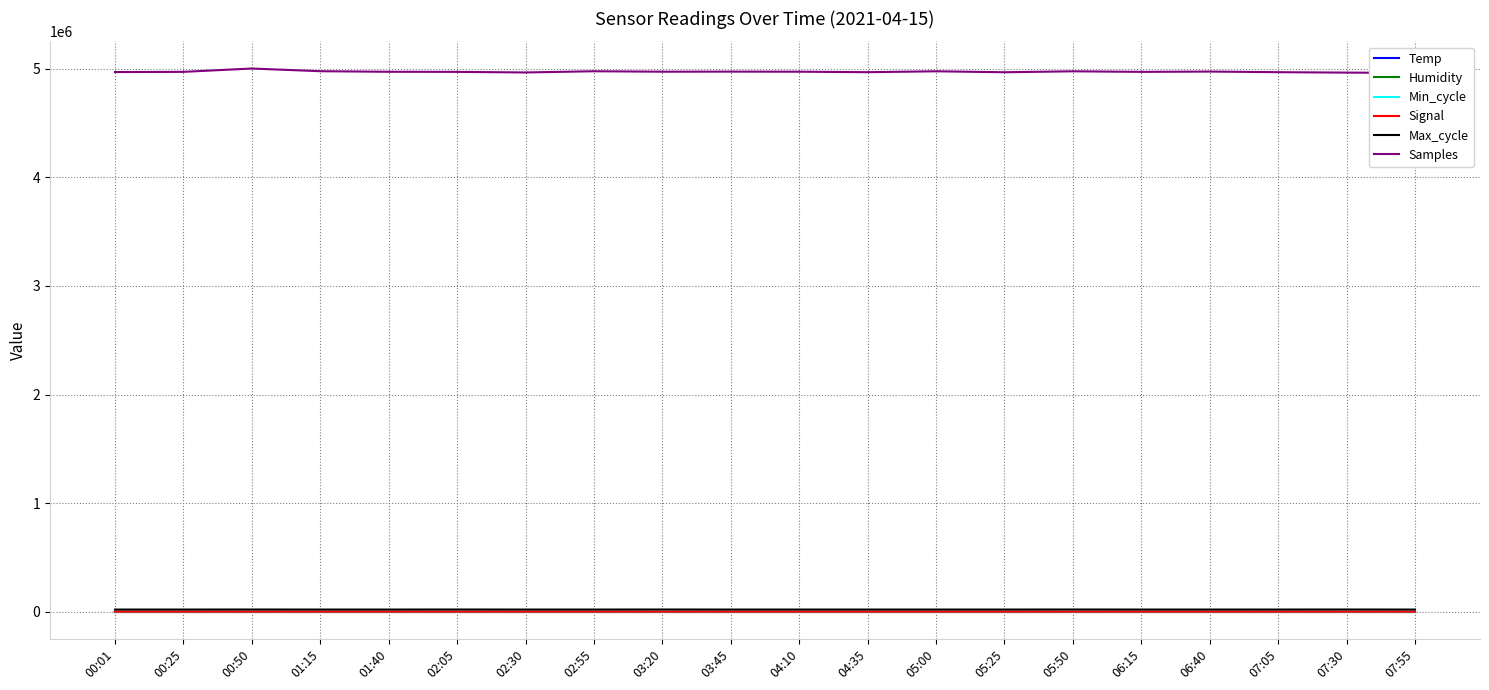

Reading left to right, extract all data points from this chart.

Temp: 00:01=17.0	00:25=16.9	00:50=16.9	01:15=16.9	01:40=16.9	02:05=16.9	02:30=16.9	02:55=16.9	03:20=16.9	03:45=16.9	04:10=16.8	04:35=16.9	05:00=16.9	05:25=16.9	05:50=16.9	06:15=16.9	06:40=16.9	07:05=16.9	07:30=16.9	07:55=16.9
Humidity: 00:01=59.0	00:25=59.0	00:50=59.0	01:15=58.9	01:40=59.0	02:05=58.9	02:30=59.0	02:55=58.9	03:20=58.9	03:45=58.9	04:10=58.9	04:35=59.0	05:00=59.0	05:25=58.9	05:50=59.0	06:15=58.9	06:40=59.0	07:05=59.0	07:30=59.0	07:55=59.0
Min_cycle: 00:01=28.0	00:25=28.0	00:50=28.0	01:15=28.0	01:40=28.0	02:05=28.0	02:30=28.0	02:55=28.0	03:20=28.0	03:45=28.0	04:10=28.0	04:35=28.0	05:00=28.0	05:25=28.0	05:50=28.0	06:15=28.0	06:40=28.0	07:05=28.0	07:30=28.0	07:55=28.0
Signal: 00:01=-83.0	00:25=-84.0	00:50=-83.0	01:15=-83.0	01:40=-84.0	02:05=-83.0	02:30=-83.0	02:55=-83.0	03:20=-83.0	03:45=-83.0	04:10=-83.0	04:35=-83.0	05:00=-83.0	05:25=-85.0	05:50=-83.0	06:15=-84.0	06:40=-83.0	07:05=-83.0	07:30=-83.0	07:55=-83.0
Max_cycle: 00:01=19923.0	00:25=19914.0	00:50=20259.0	01:15=19921.0	01:40=19922.0	02:05=20325.0	02:30=19918.0	02:55=19918.0	03:20=20374.0	03:45=19922.0	04:10=19957.0	04:35=19918.0	05:00=19921.0	05:25=19926.0	05:50=20366.0	06:15=19922.0	06:40=19914.0	07:05=19988.0	07:30=20360.0	07:55=19914.0
Samples: 00:01=4969276.0	00:25=4971037.0	00:50=5001849.0	01:15=4976987.0	01:40=4971747.0	02:05=4970897.0	02:30=4965505.0	02:55=4976586.0	03:20=4972516.0	03:45=4973231.0	04:10=4972521.0	04:35=4967986.0	05:00=4976261.0	05:25=4967476.0	05:50=4976119.0	06:15=4970935.0	06:40=4973754.0	07:05=4968015.0	07:30=4964261.0	07:55=4961133.0